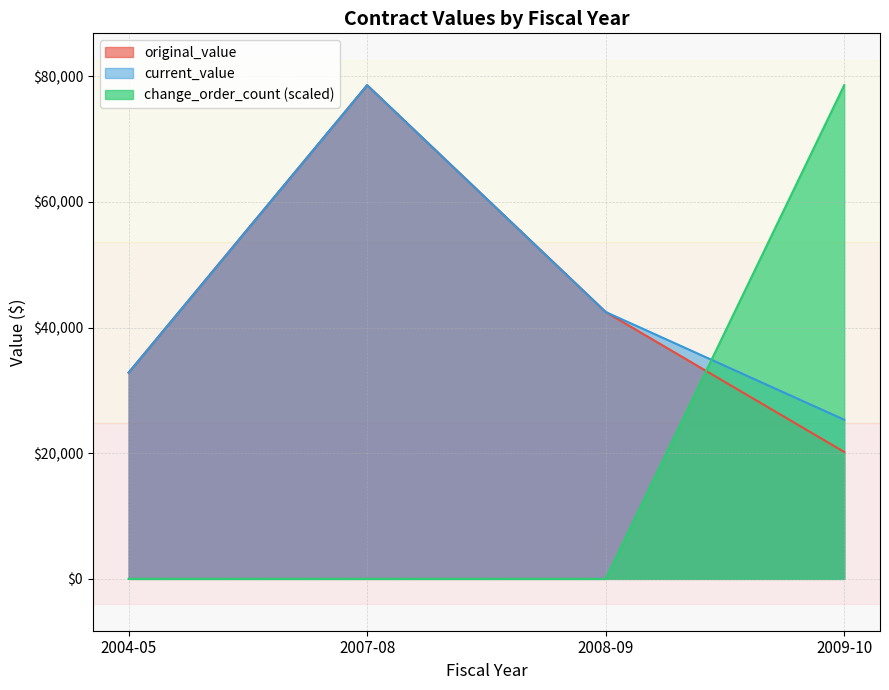

The change_order_count series shows 1.8 at 2009-10. True or false?

False